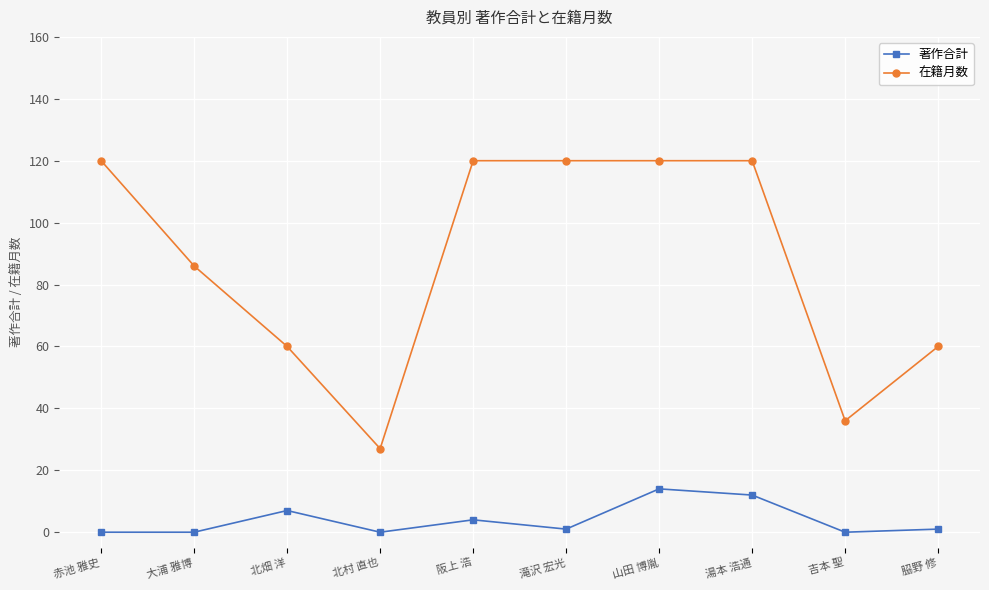

How many data points in 在籍月数 are less than 120?

5